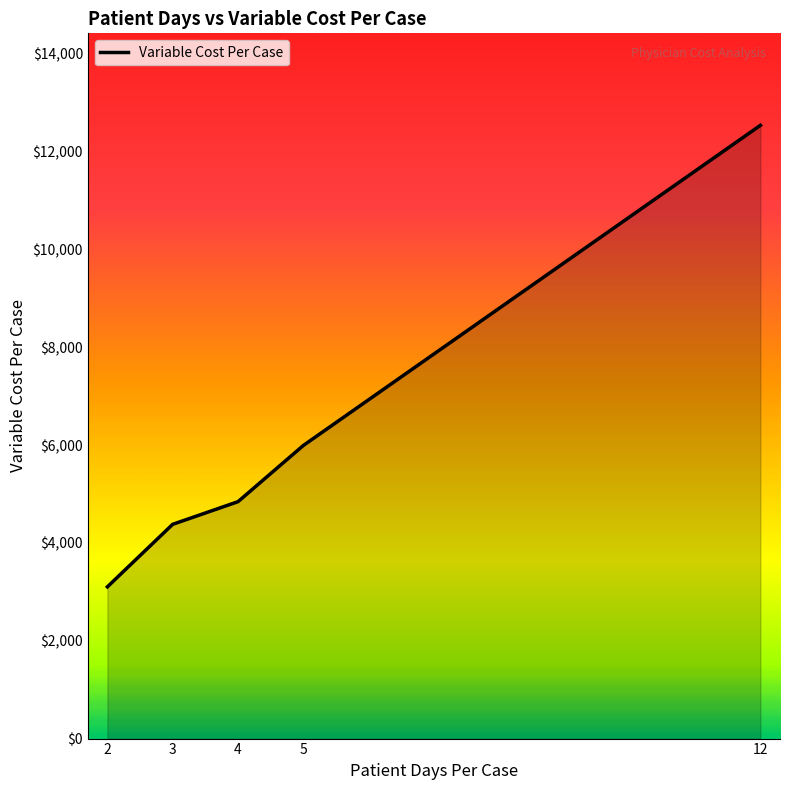

List the labels in order of value, smallest first.

2, 3, 4, 5, 12